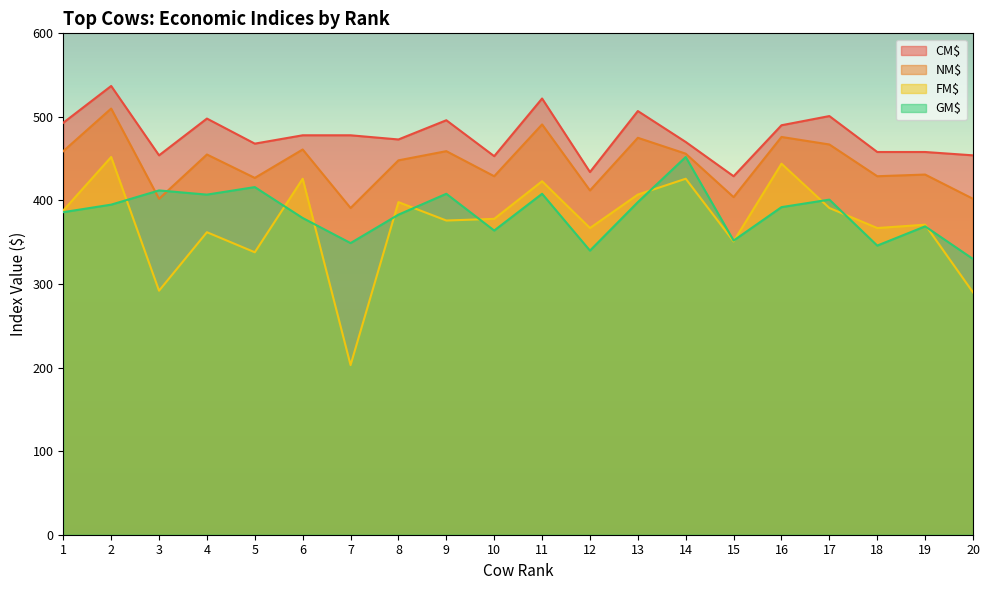

At which category does GM$ reach its first local peak?

3